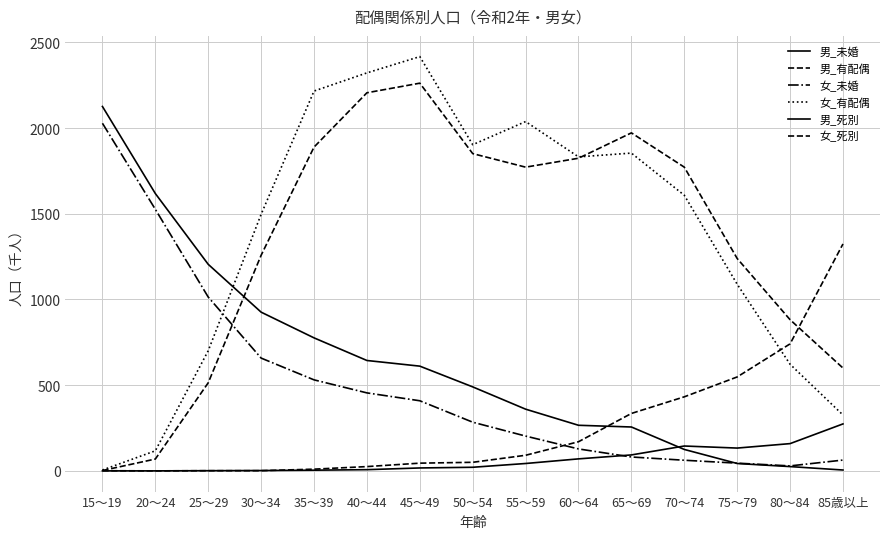

Is this an area chart (filled region under the line)?

No